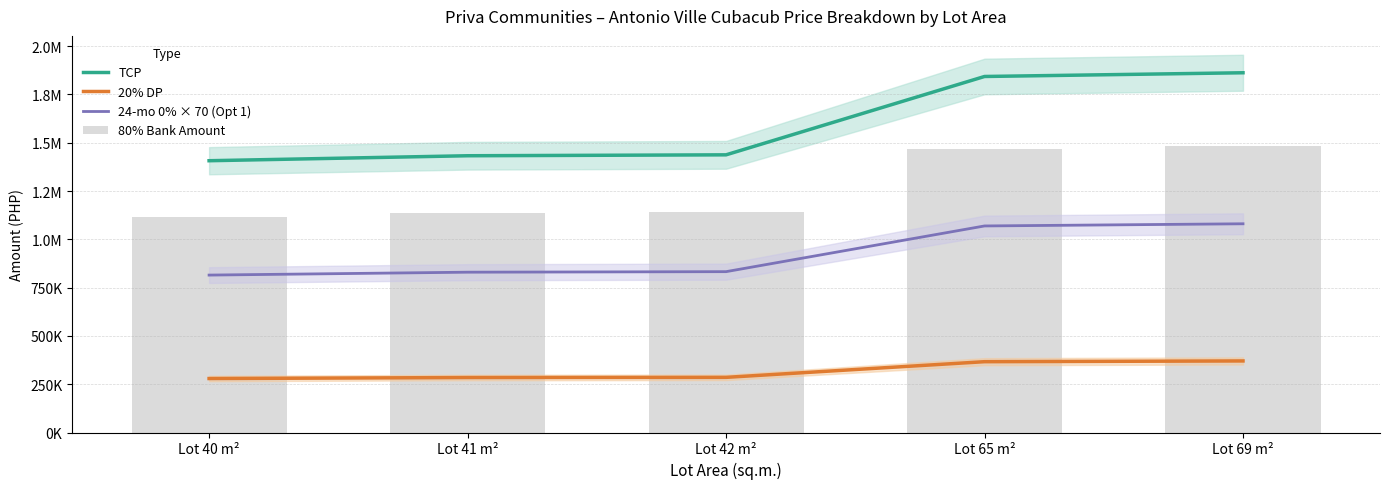

At which category is the sum across all series the highest?

Lot 69 m²